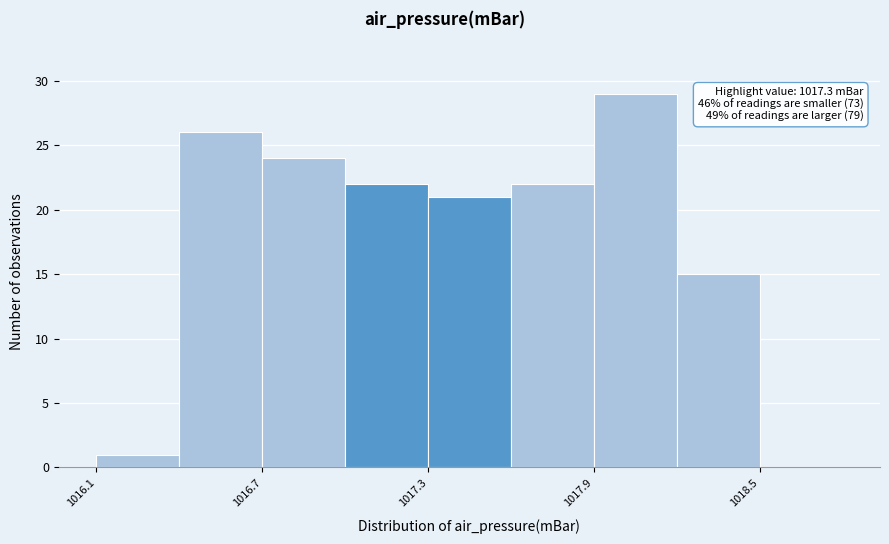

Read against the x-axis, roughly where is the centre of the tallest bar?

1018.1